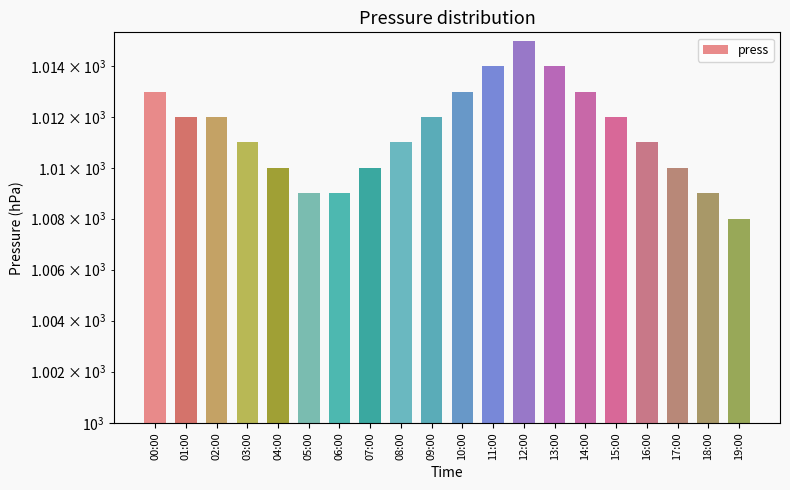

Are the bars horizontal?

No